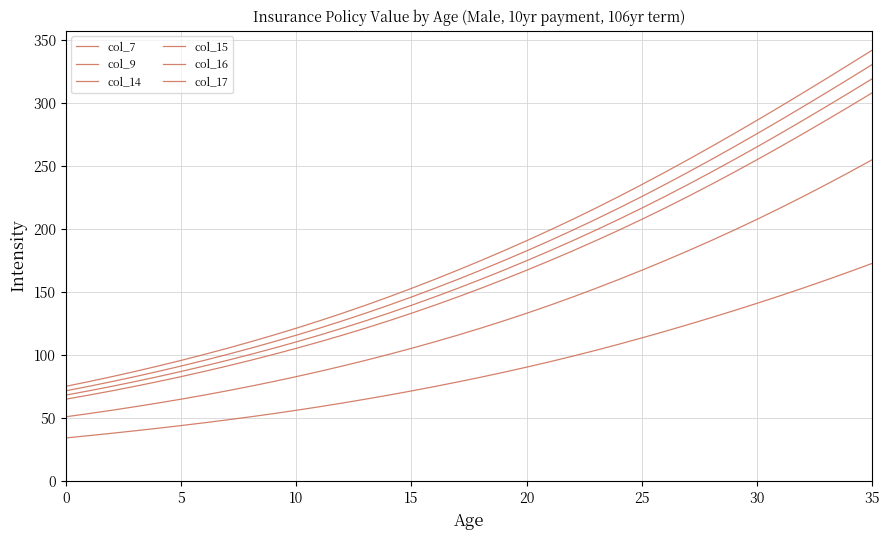

What is the average value of the col_9 series?

130.8